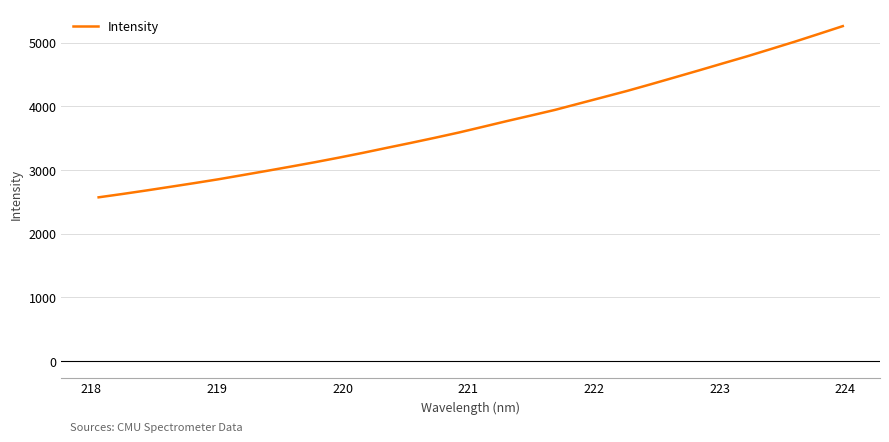

What is the greatest value displayed?

5262.6